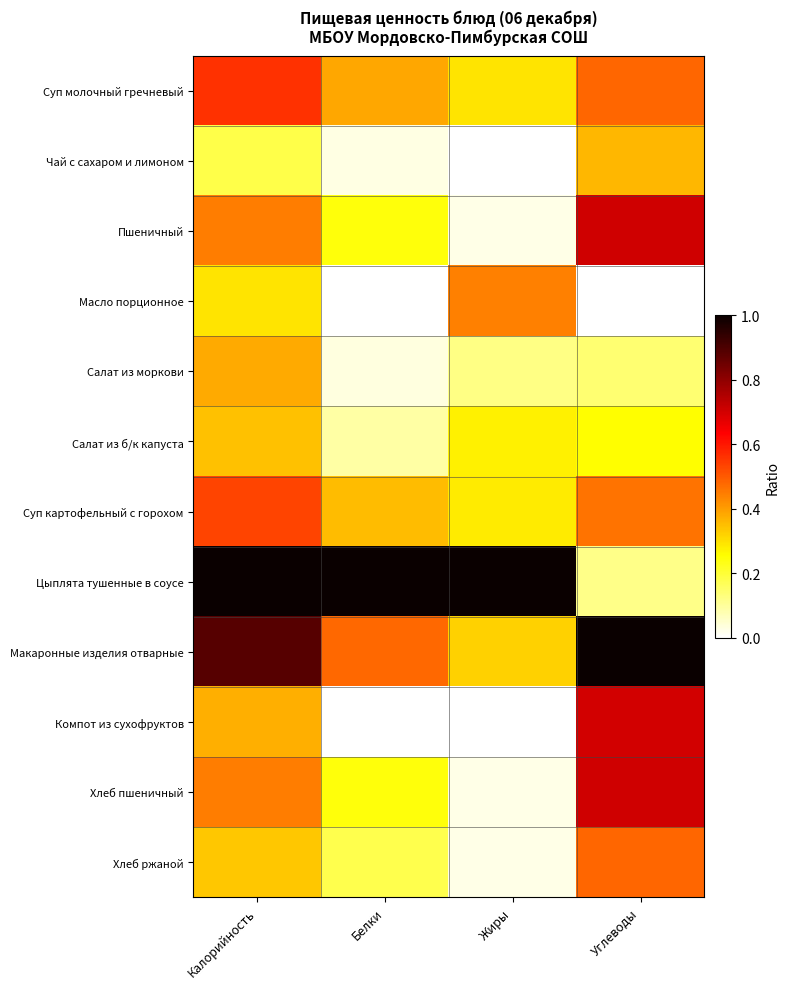

At which category is the sum across all series the highest?

Калорийность